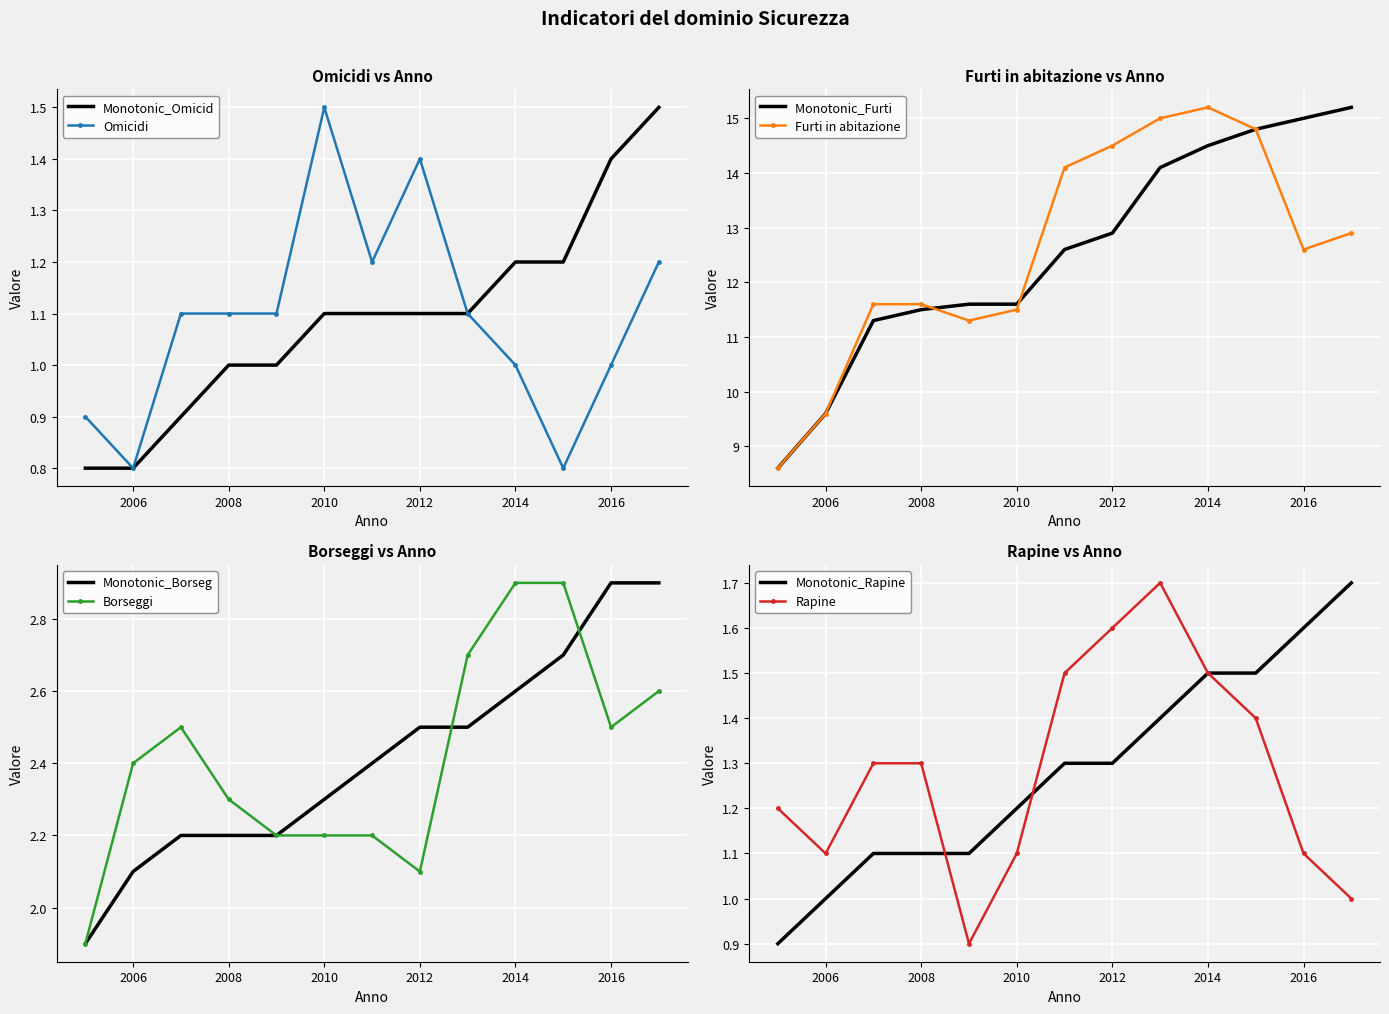

True or false: Rapine has more than 0 points higher than both neighbors.

True